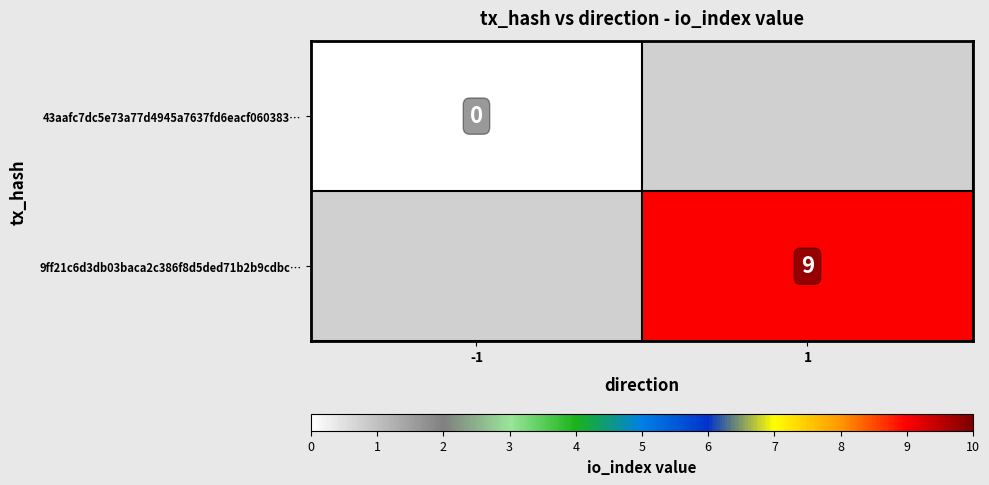

The value of 9ff21c6d3db03baca2c386f8d5ded71b2b9cdbc… at 1 is 15. True or false?

False